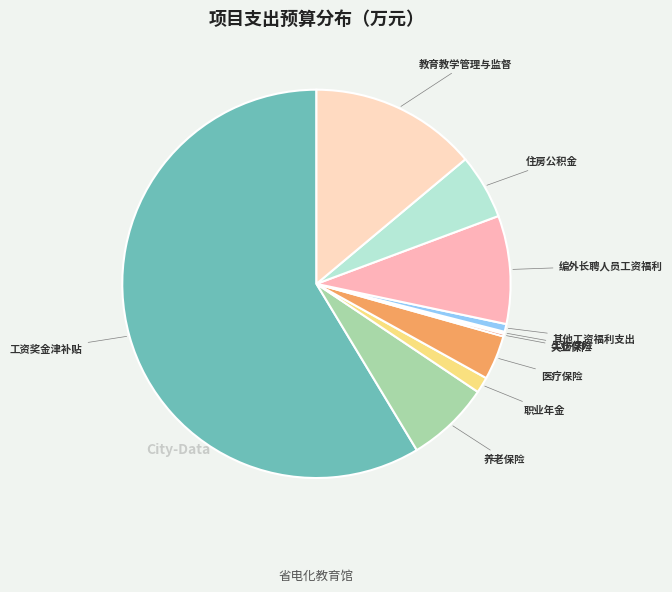

Which slice is the smallest?

工伤保险